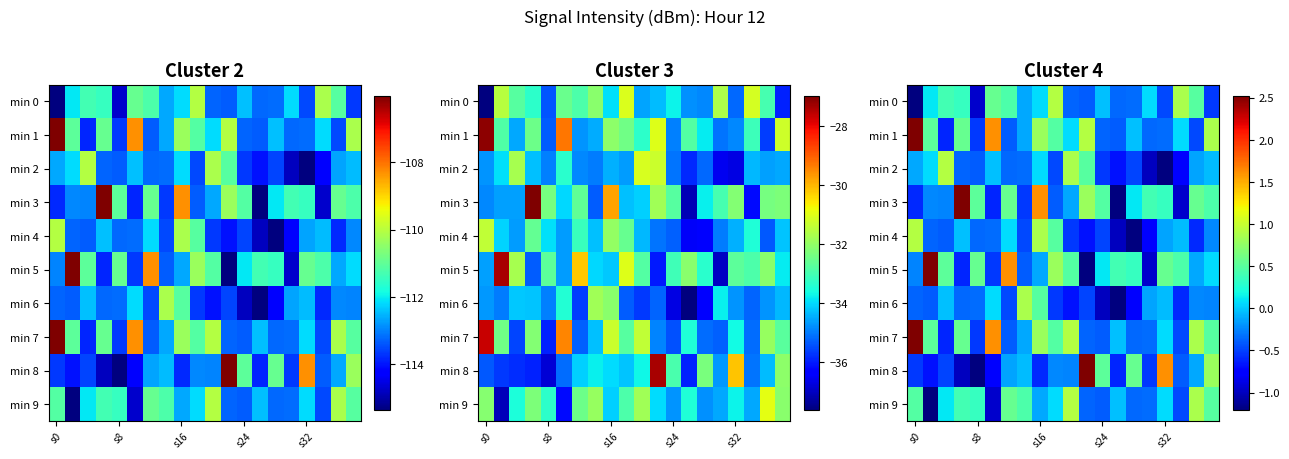

At which label does min 1 reach its peak?

s0